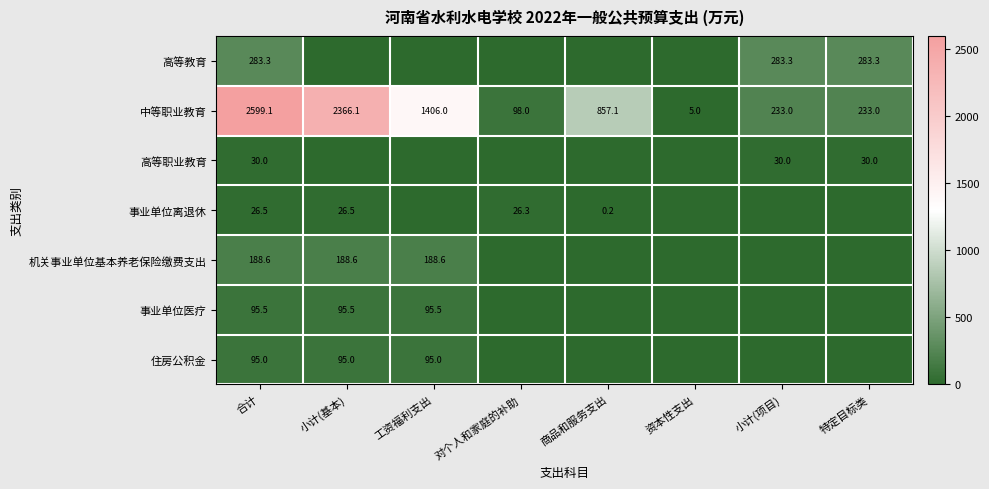

Which label corresponds to the largest value in the chart?

合计